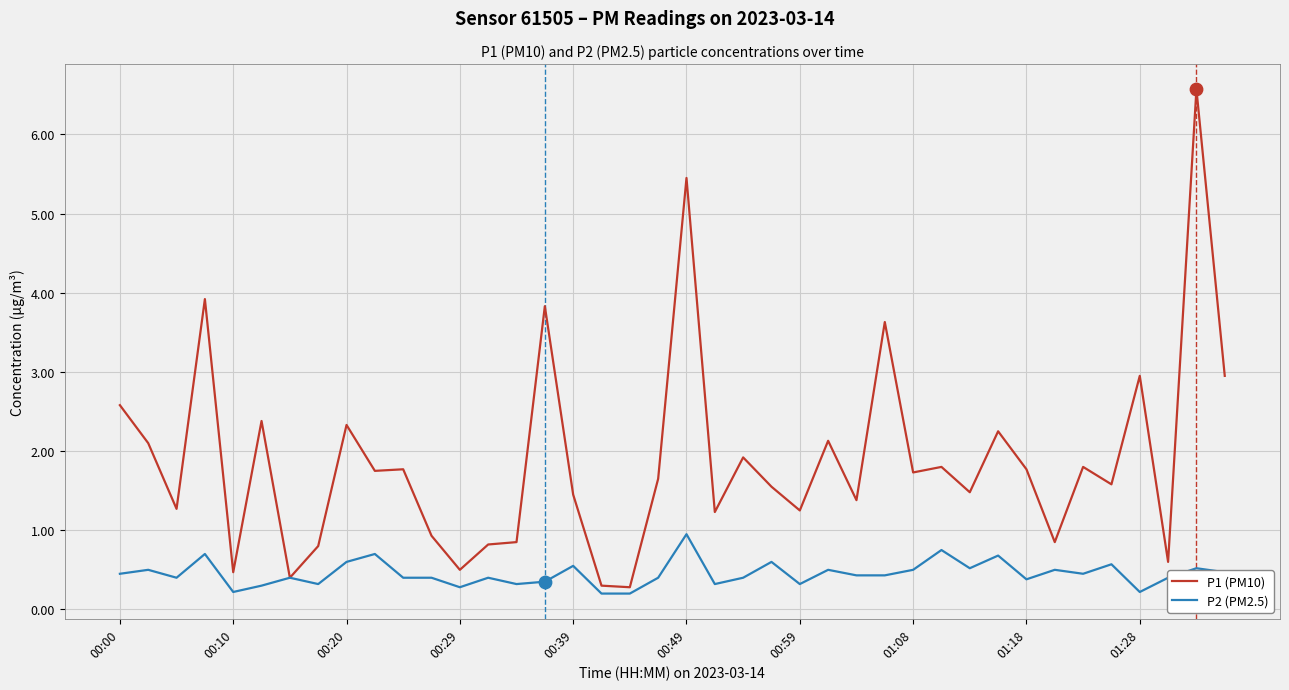

Which series has the largest range (max minus min)?

P1 (PM10)